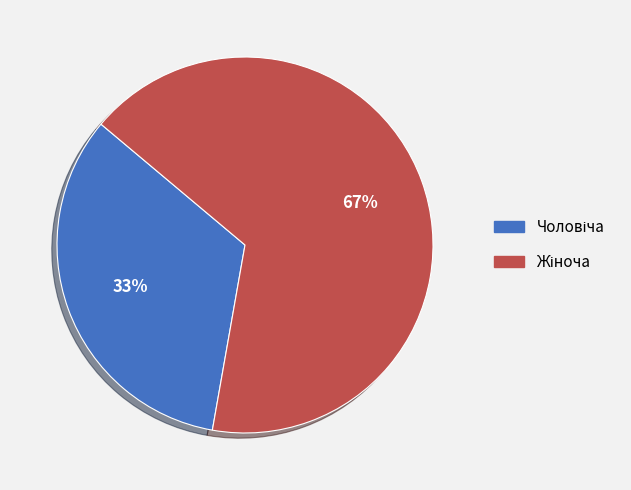

Is there a majority slice in this chart?

Yes